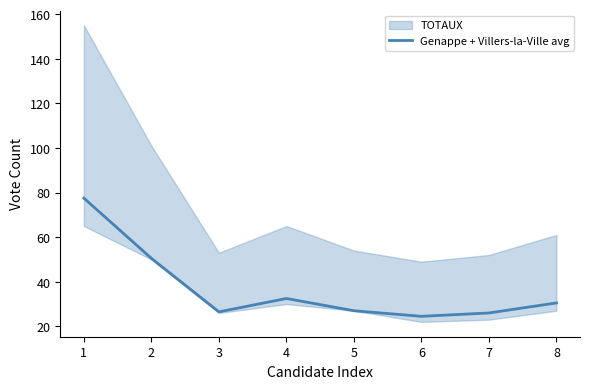

What is the value of the 2nd point from the left?

50.5